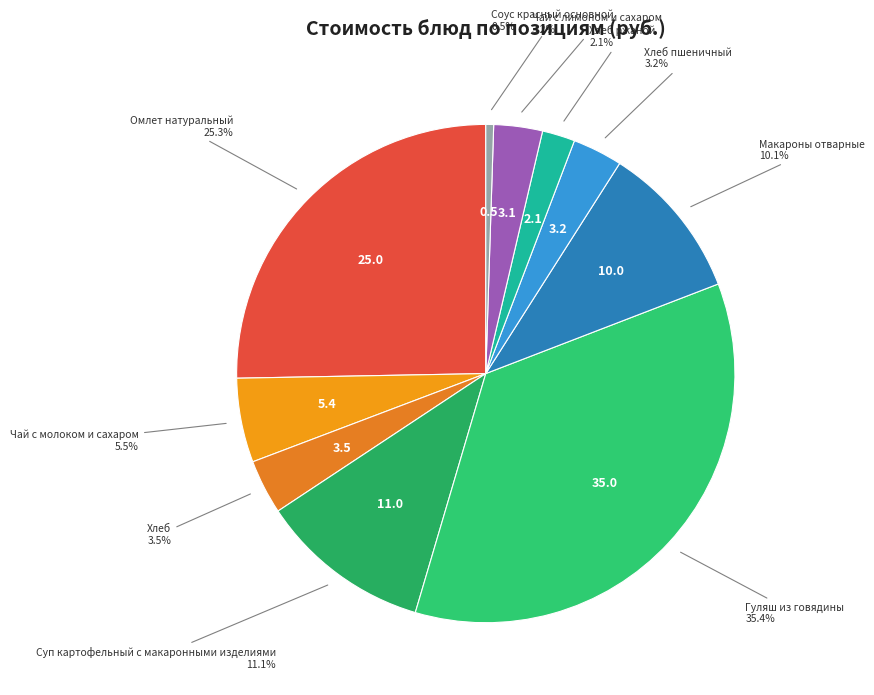

How many segments does this pie chart have?

10